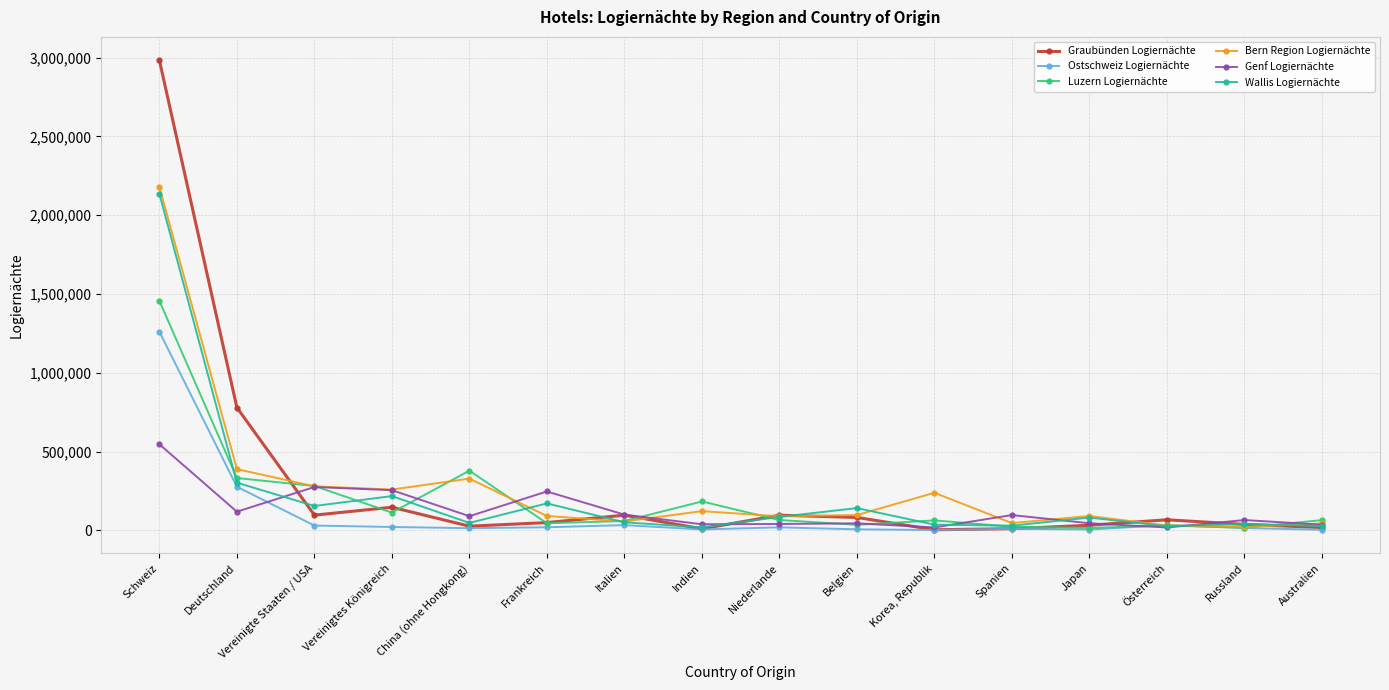

True or false: Luzern Logiernächte has a value of 115912 at Deutschland.

False